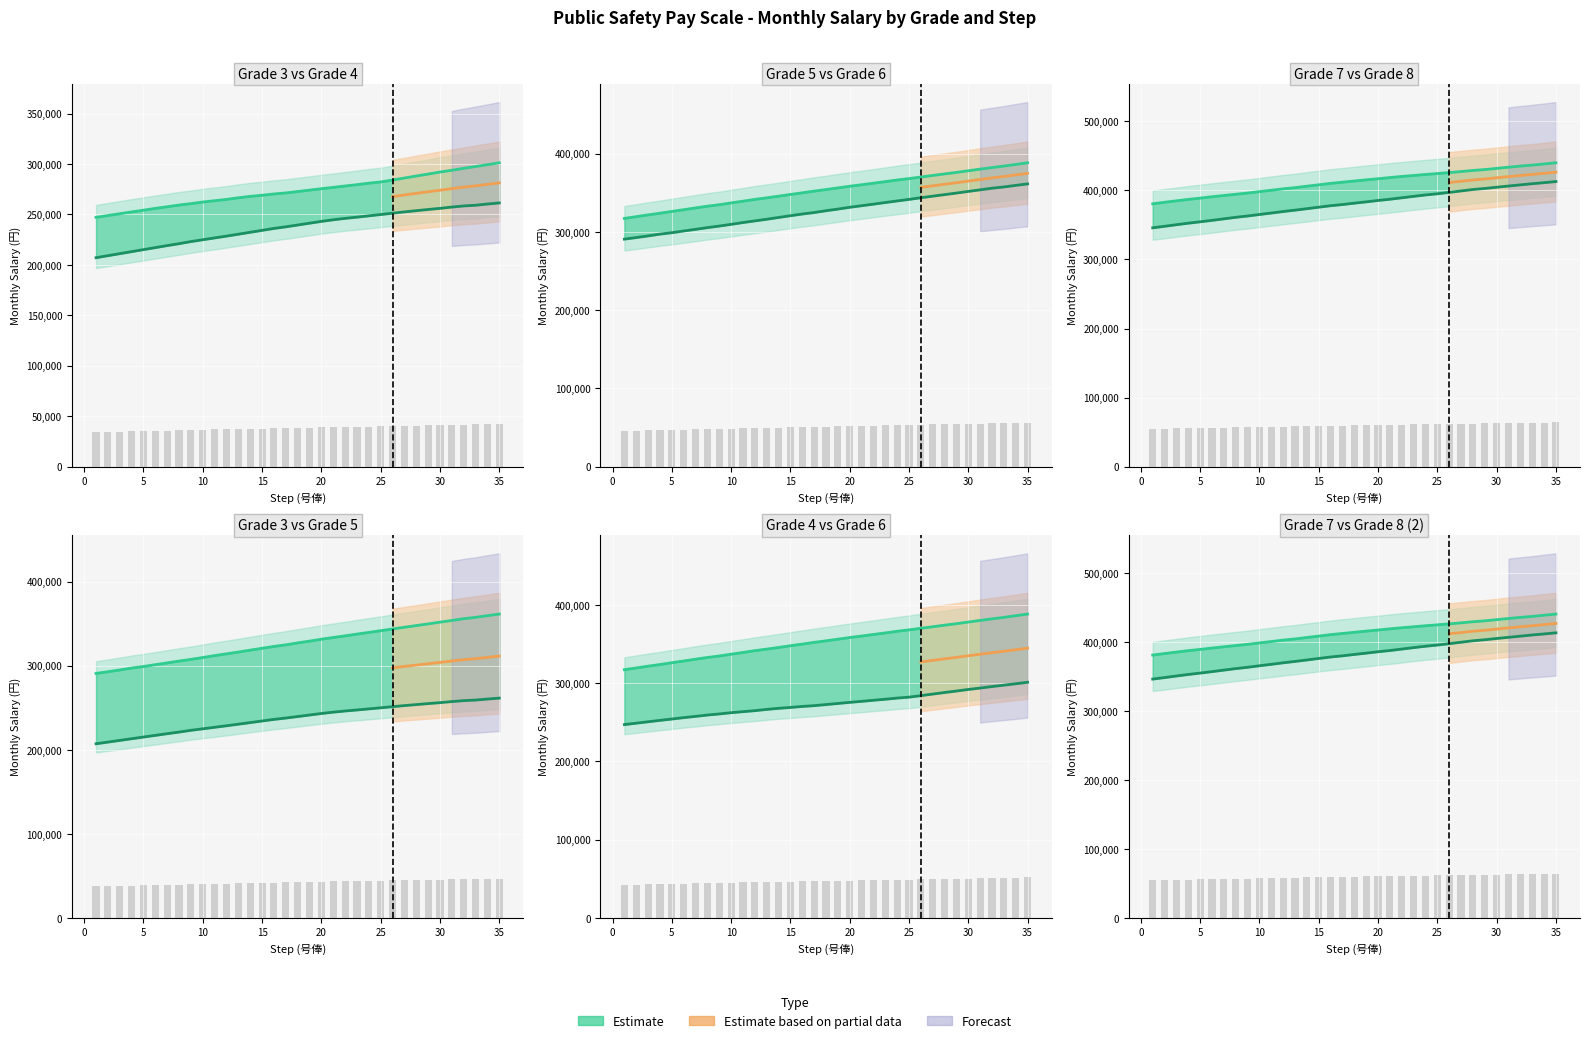

Reading left to right, transcribe all the data shown in this chart.

Grade 3: 1=207100	2=209100	3=211100	4=213100	5=215100	6=217100	7=219100	8=221000	9=223100	10=224900	11=226700	12=228500	13=230400	14=232300	15=234200	16=236100	17=237700	18=239500	19=241300	20=243100	21=244700	22=246100	23=247300	24=248600	25=249900	26=251200	27=252500	28=253700	29=254900	30=256000	31=257300	32=258400	33=259100	34=260300	35=261400
Grade 4: 1=247100	2=248900	3=250700	4=252500	5=254200	6=256000	7=257600	8=259300	9=260700	10=262300	11=263600	12=264900	13=266500	14=267900	15=269000	16=270300	17=271300	18=272700	19=274100	20=275500	21=276800	22=278200	23=279500	24=281000	25=282200	26=284100	27=286100	28=288100	29=290000	30=292000	31=293800	32=295700	33=297500	34=299300	35=301200
Grade 5: 1=290800	2=292800	3=294900	4=297200	5=299000	6=301200	7=303300	8=305500	9=307500	10=309700	11=312000	12=314100	13=316200	14=318500	15=320700	16=322900	17=324800	18=327100	19=329200	20=331500	21=333500	22=335500	23=337600	24=339600	25=341600	26=343700	27=345700	28=347700	29=349700	30=351800	31=353800	32=355900	33=357500	34=359500	35=361400
Grade 6: 1=317300	2=319500	3=321800	4=323900	5=326200	6=328400	7=330700	8=332900	9=334800	10=337100	11=339300	12=341600	13=343600	14=345700	15=347900	16=350000	17=352200	18=354200	19=356300	20=358400	21=360300	22=362300	23=364300	24=366400	25=368200	26=370200	27=372200	28=374200	29=376100	30=378200	31=380300	32=382300	33=384200	34=386300	35=388400
Grade 7: 1=345900	2=348100	3=350400	4=352600	5=354600	6=356700	7=358900	8=361100	9=363000	10=365200	11=367300	12=369500	13=371500	14=373600	15=375800	16=377900	17=379600	18=381600	19=383500	20=385500	21=387300	22=389400	23=391500	24=393500	25=395200	26=397200	27=399300	28=401400	29=402900	30=404700	31=406400	32=408100	33=409800	34=411300	35=412900
Grade 8: 1=380700	2=382900	3=385000	4=387100	5=388900	6=390900	7=392700	8=394500	9=396300	10=398300	11=400300	12=402400	13=404100	14=406200	15=408200	16=410300	17=412000	18=413700	19=415400	20=417000	21=418700	22=420300	23=421700	24=423200	25=424500	26=425900	27=427400	28=429000	29=430300	30=432000	31=433700	32=435300	33=436700	34=438400	35=440100